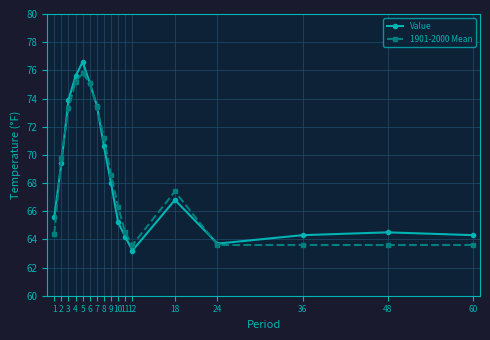

At how many categories does at least one series exceed 74?

3